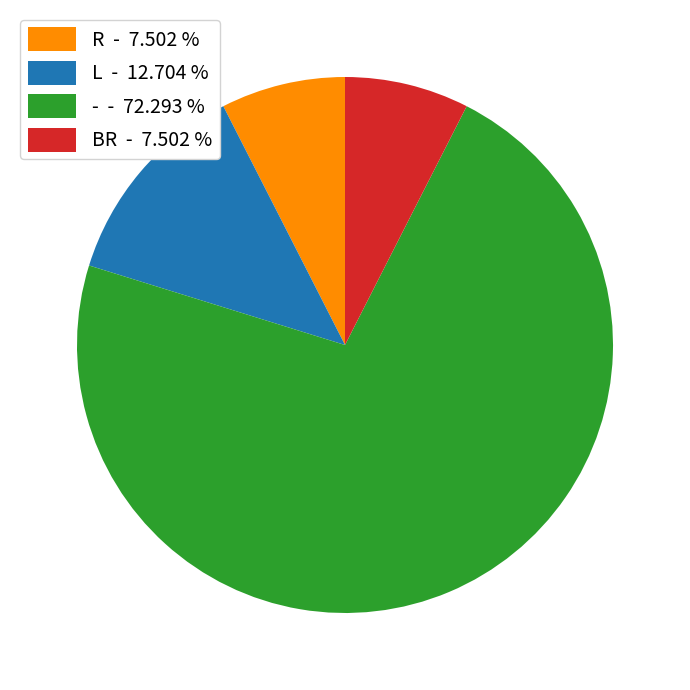

How many slices are in this pie chart?

4